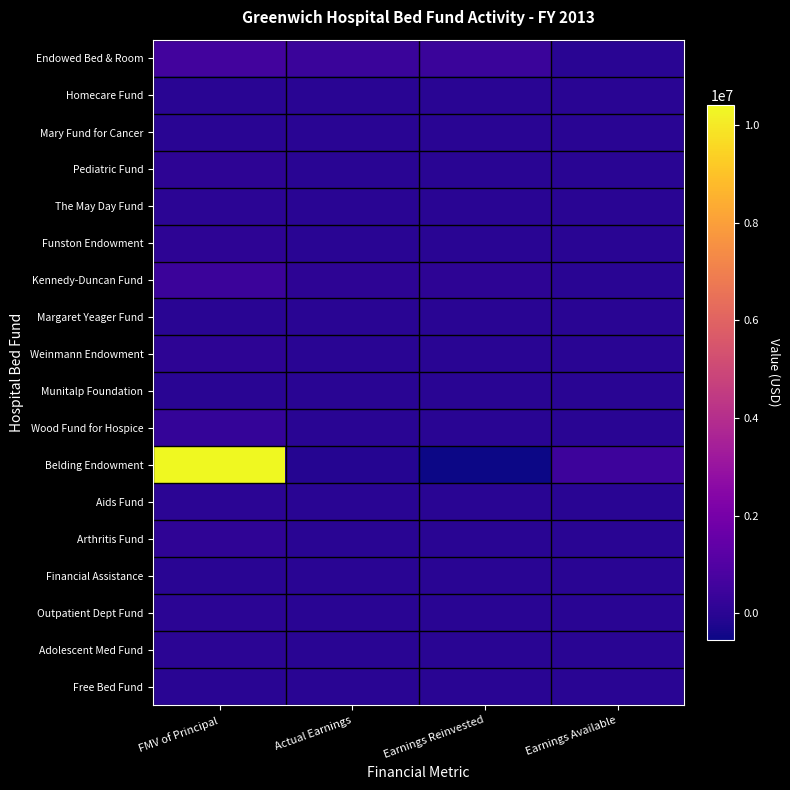

How many data points does each series have?

4